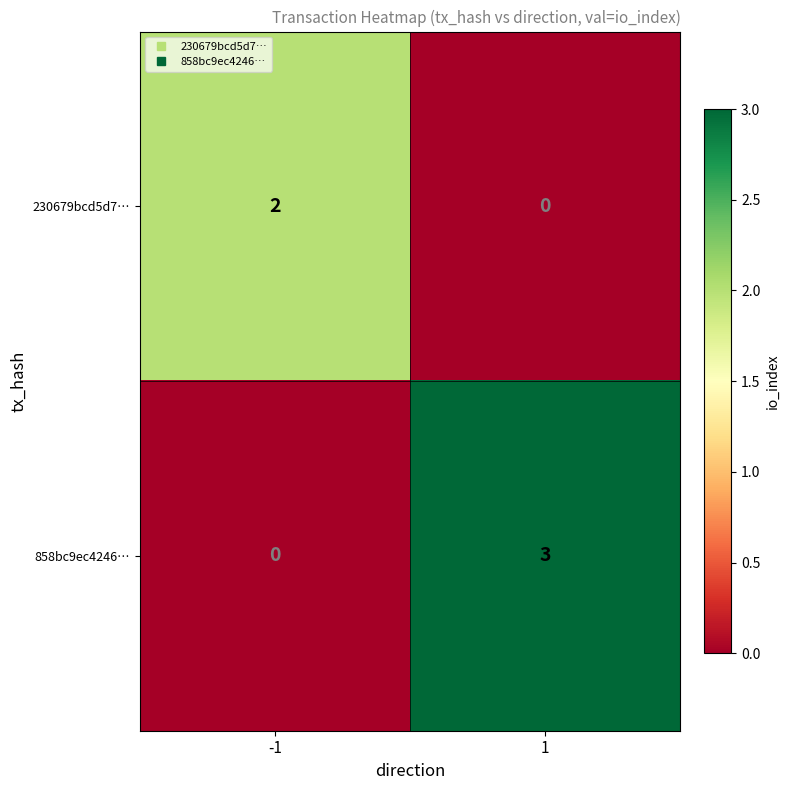

Reading right to left, list all the values displayed in this chart.

230679bcd5d7…: 0	2
858bc9ec4246…: 3	0